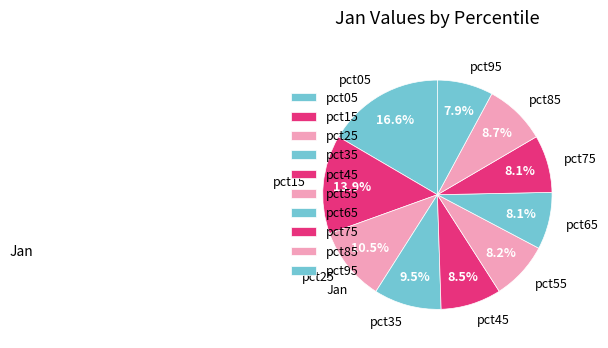

To the nearest percent, what is the average slice percentage?

10%